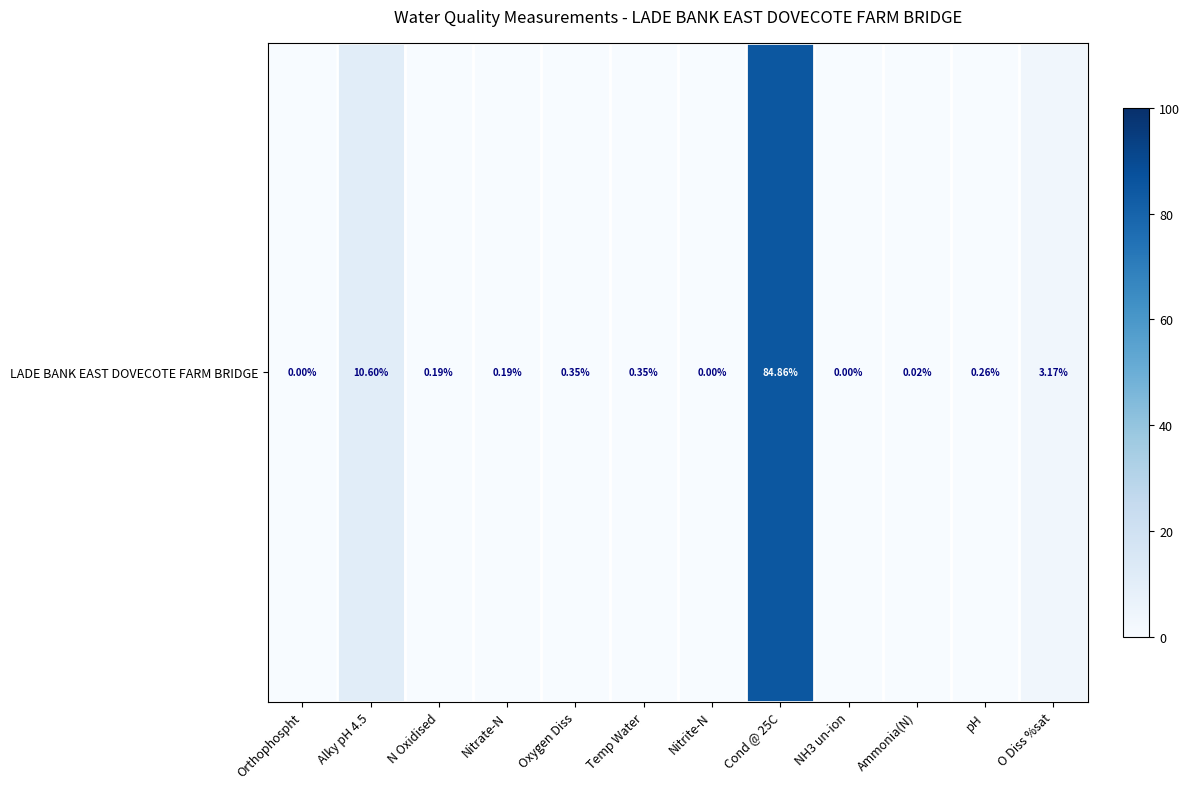

What is the greatest value displayed?

84.9